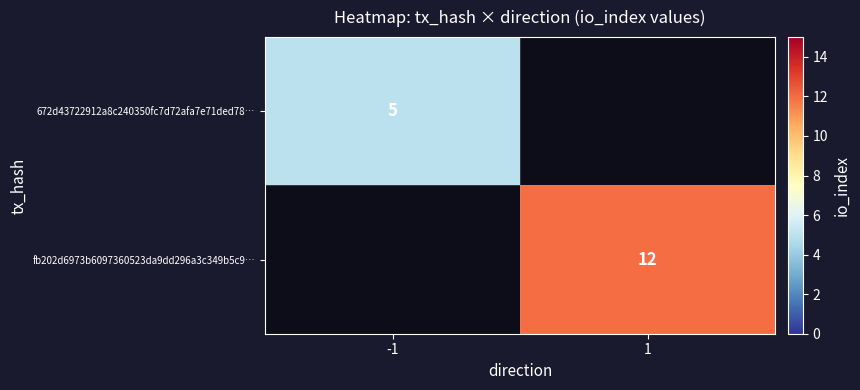

True or false: fb202d6973b6097360523da9dd296a3c349b5c9… has a value of 5 at 1.

False